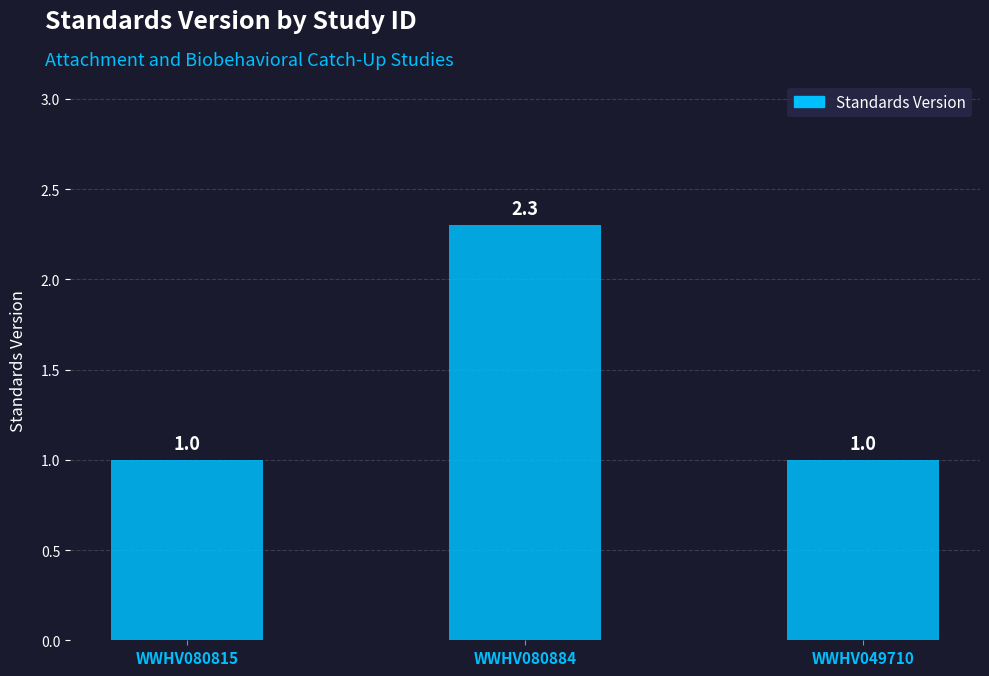

What is the label of the 2nd bar from the right?

WWHV080884